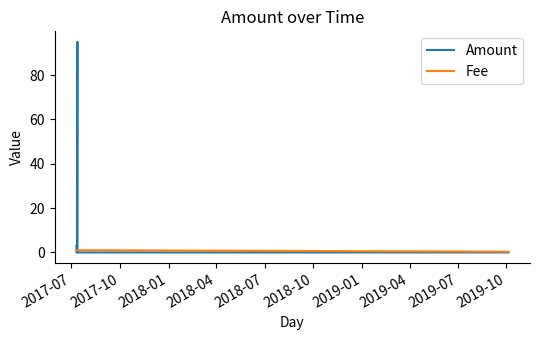

Rank the series by their maximum value, from highest to lowest.

Amount, Fee